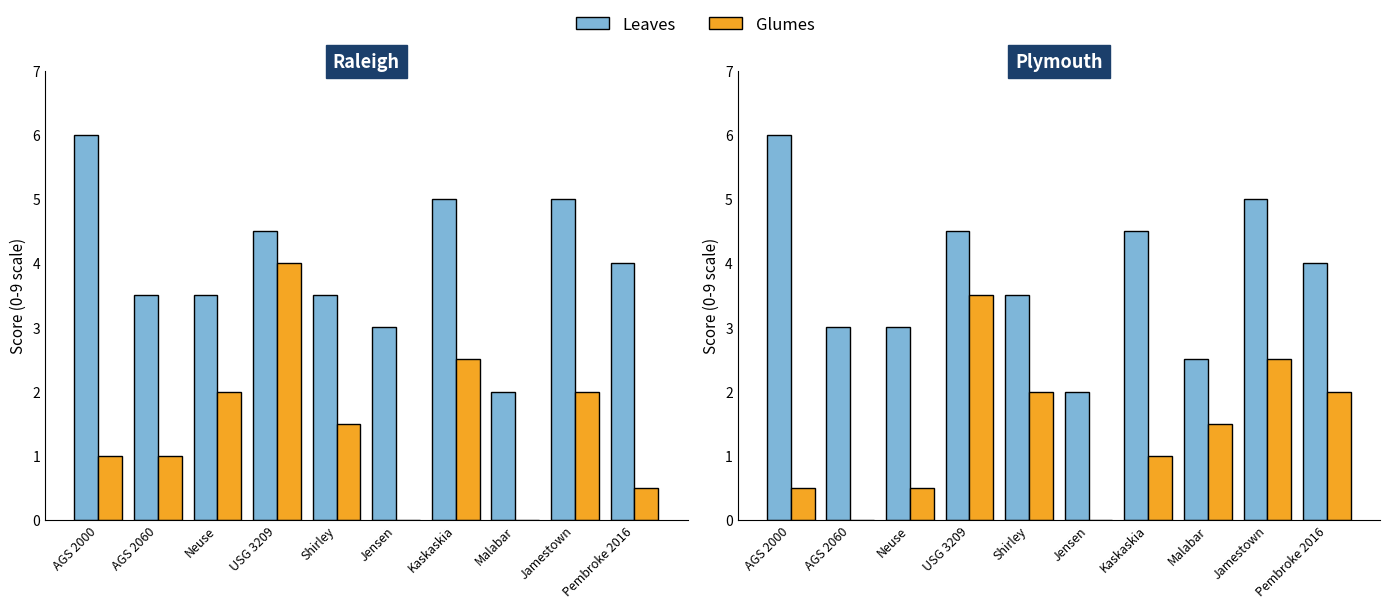

Where is Leaves nearest to the value 4?

Pembroke 2016